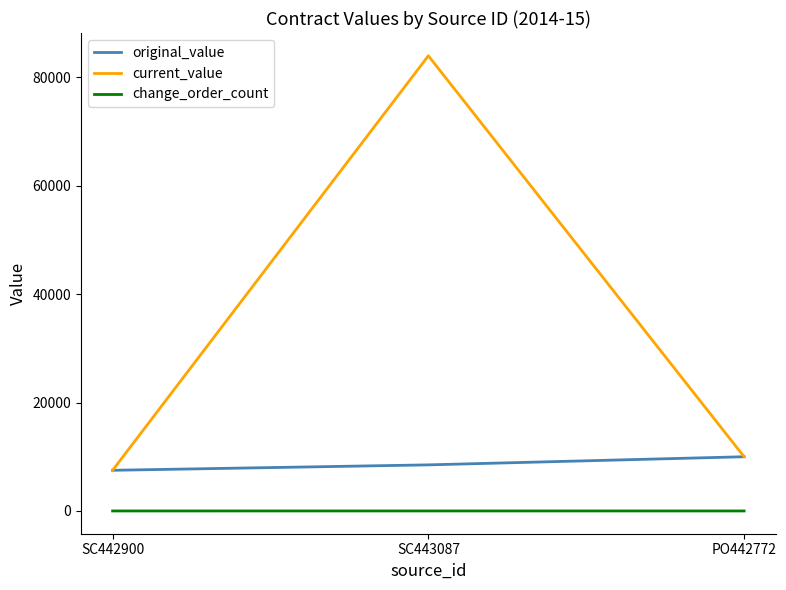

Which series has the largest range (max minus min)?

current_value